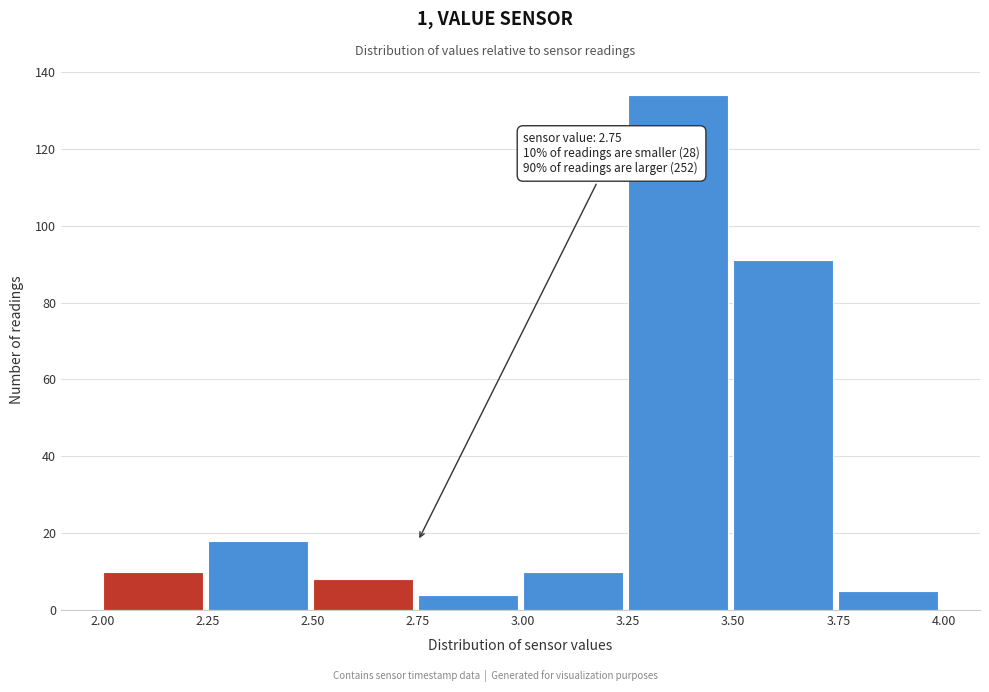

Which range on the x-axis has the tallest bar?

3.25 to 3.50